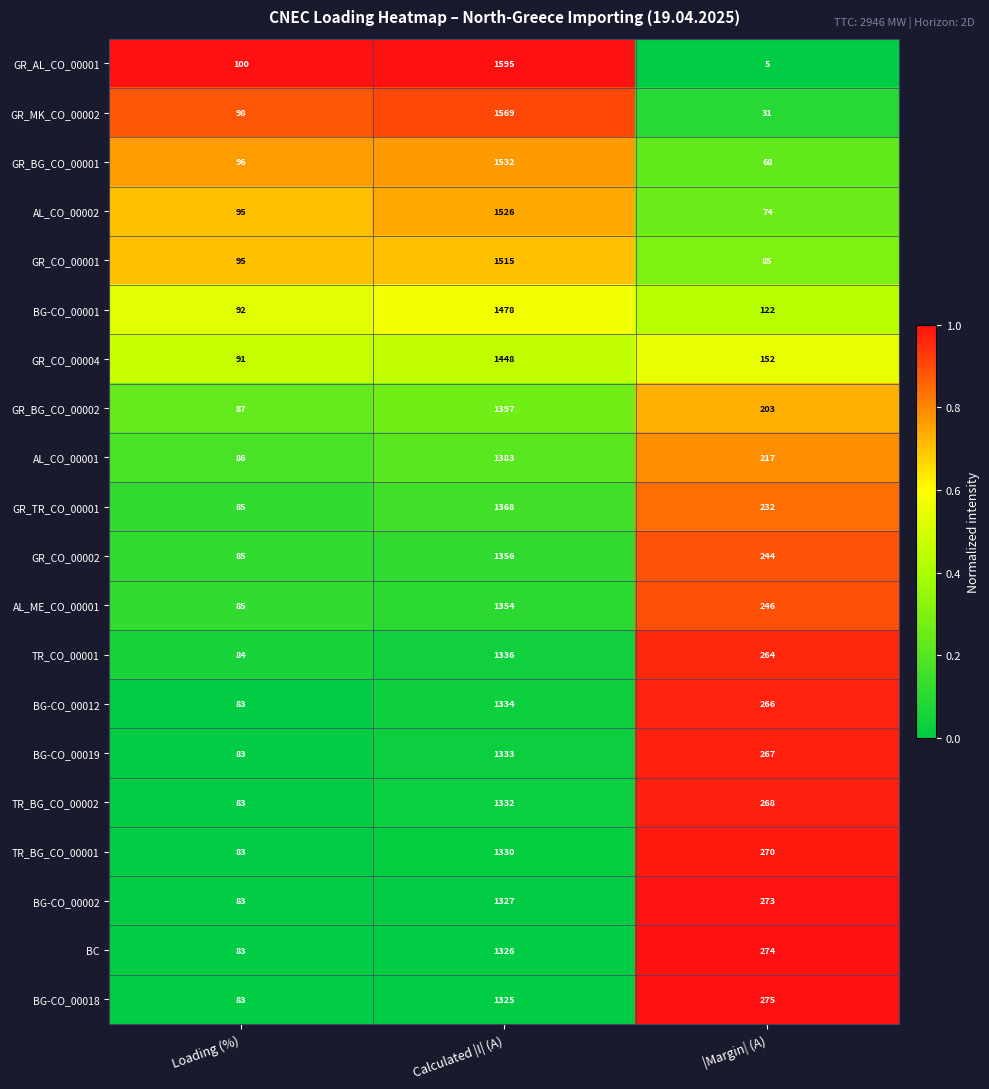

What is the difference between the BG-CO_00012 values at Calculated |I| (A) and |Margin| (A)?

1068